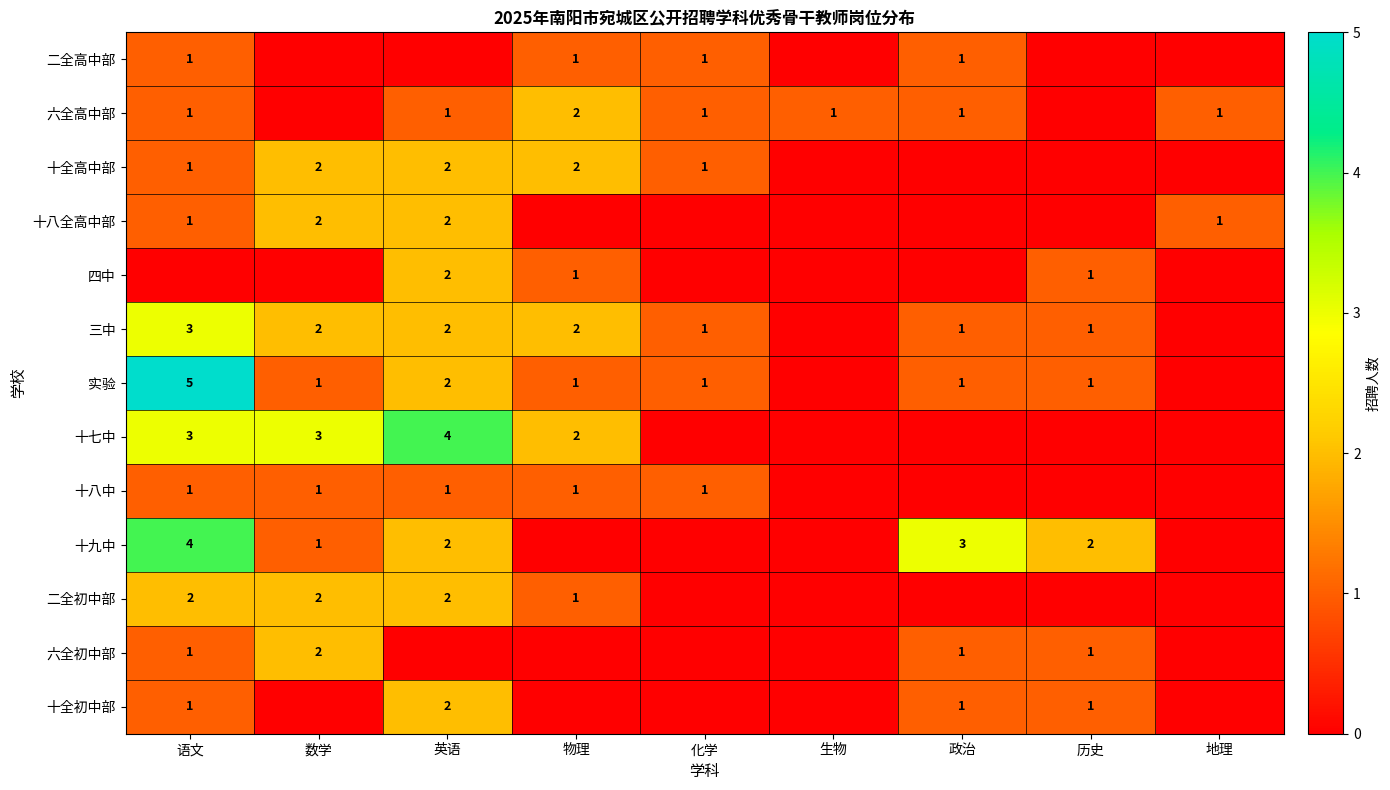

What is the difference between the highest and lowest values at 政治?

3